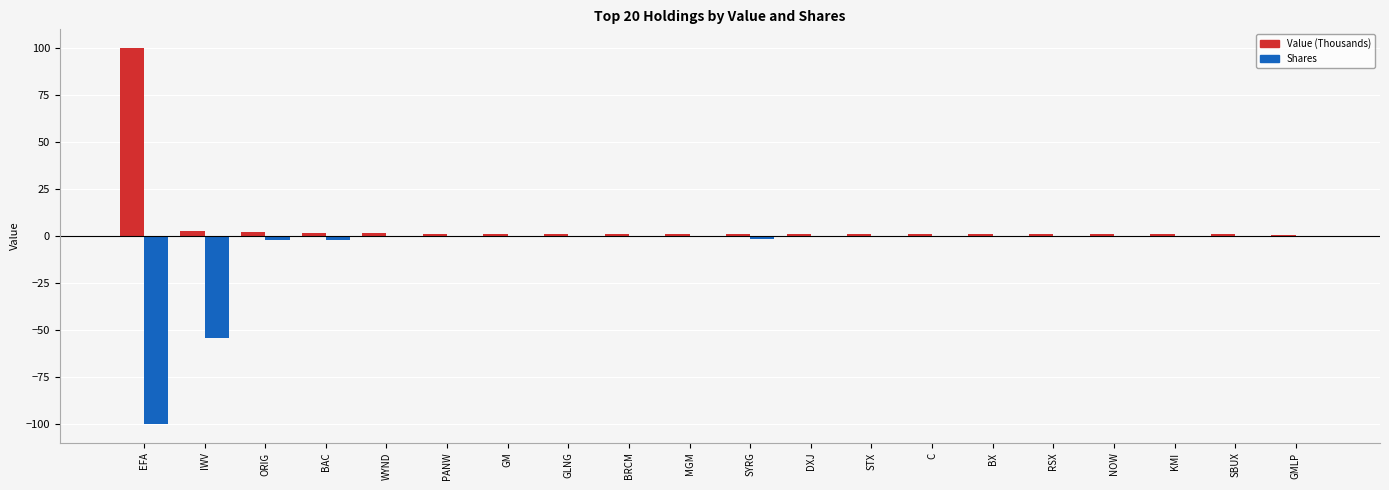

Which series has the largest total across all categories?

Value (Thousands)